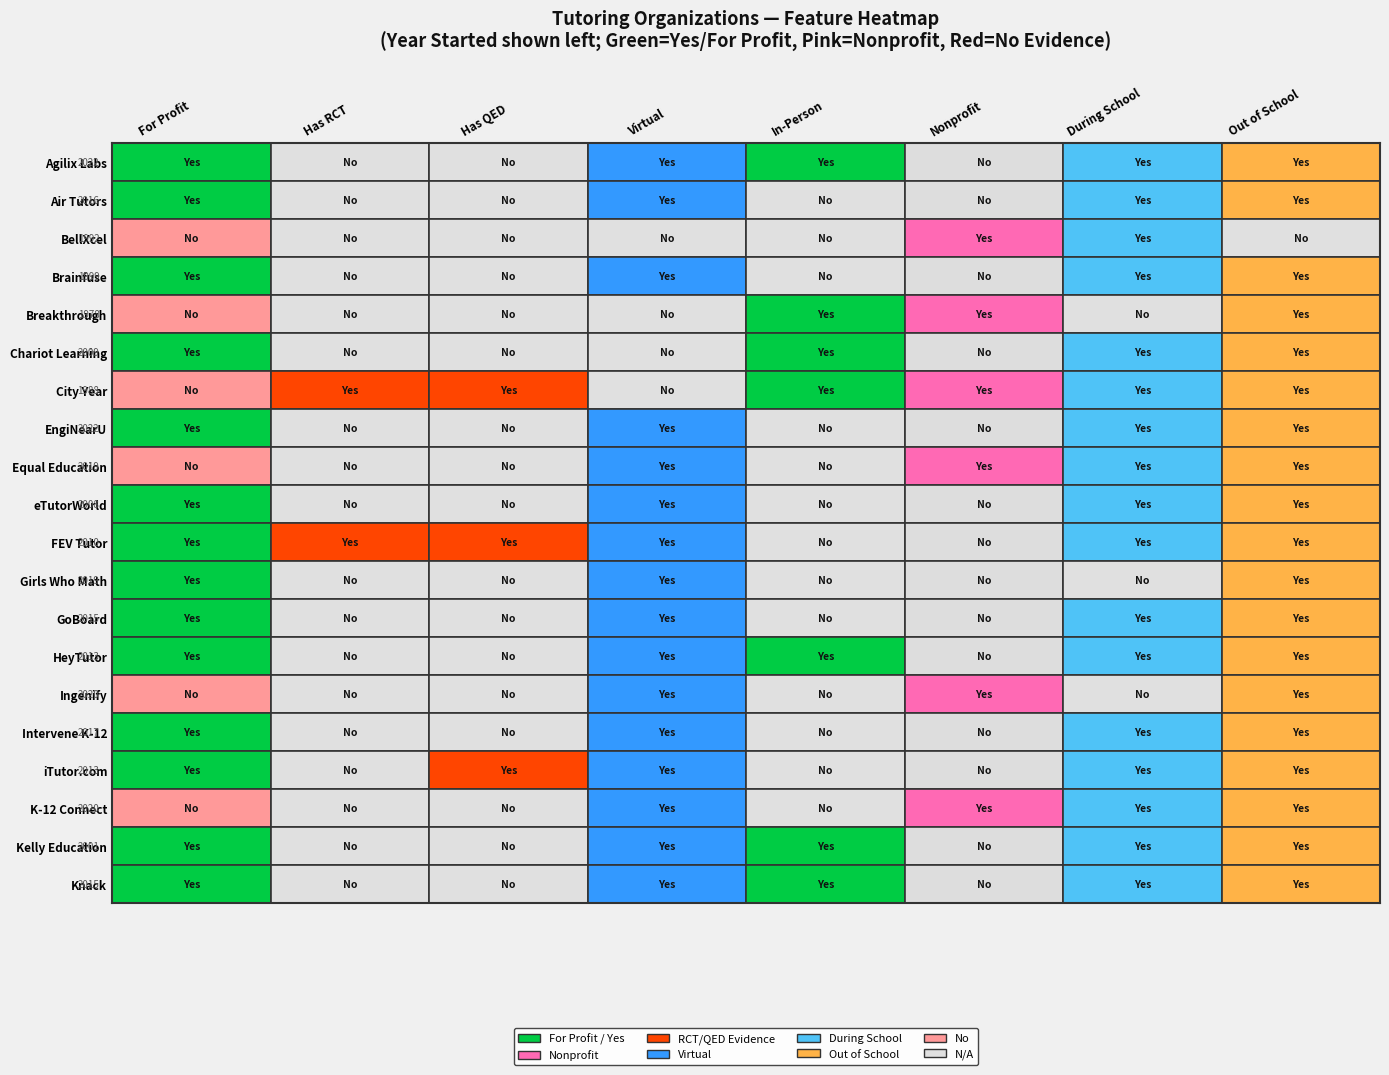

The value at 13 is 860. True or false?

False